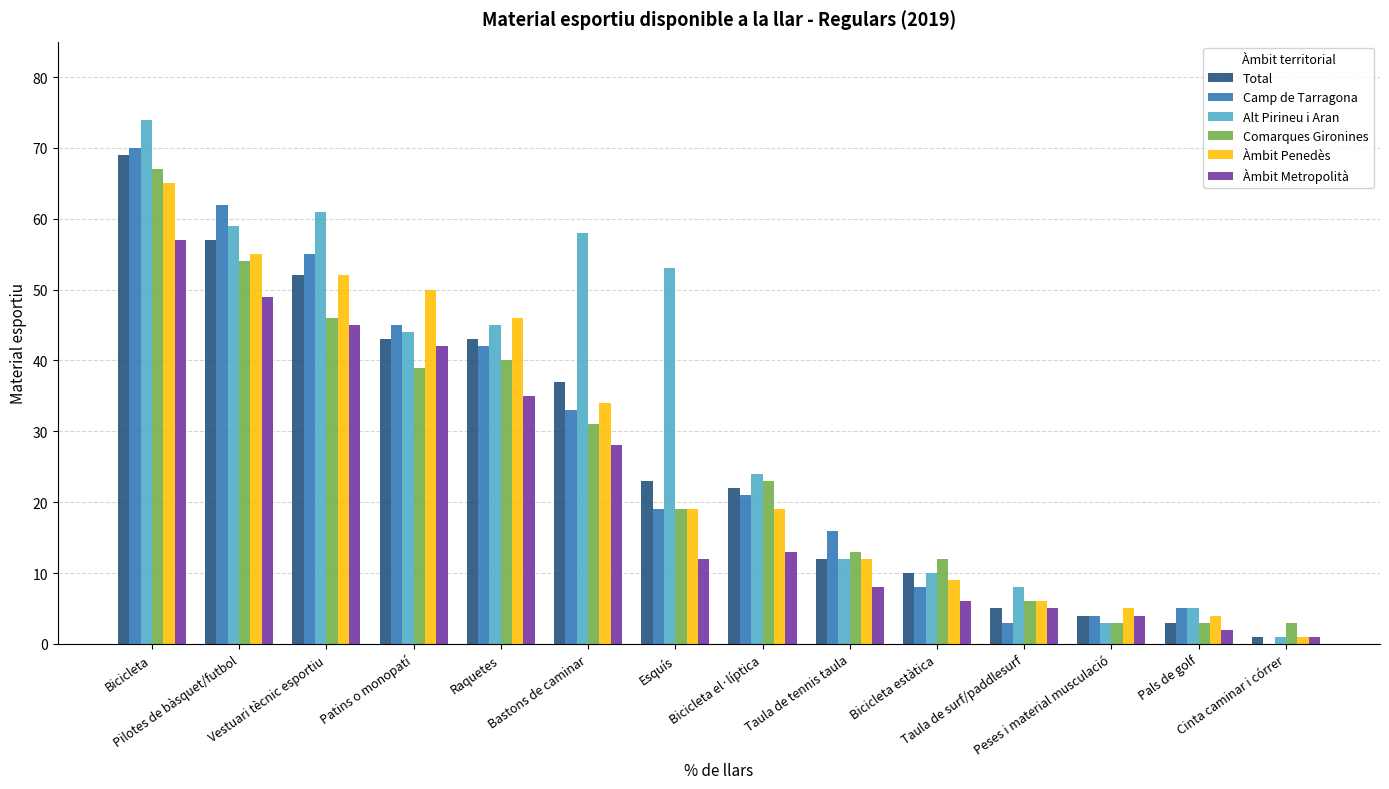

True or false: Alt Pirineu i Aran has a value of 74 at Bicicleta.

True